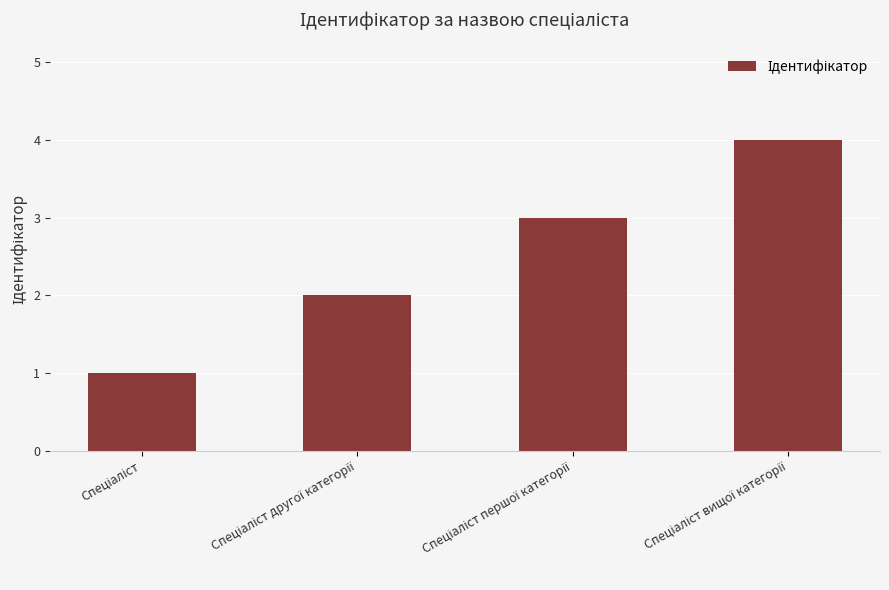

What is the maximum value shown in the chart?

4